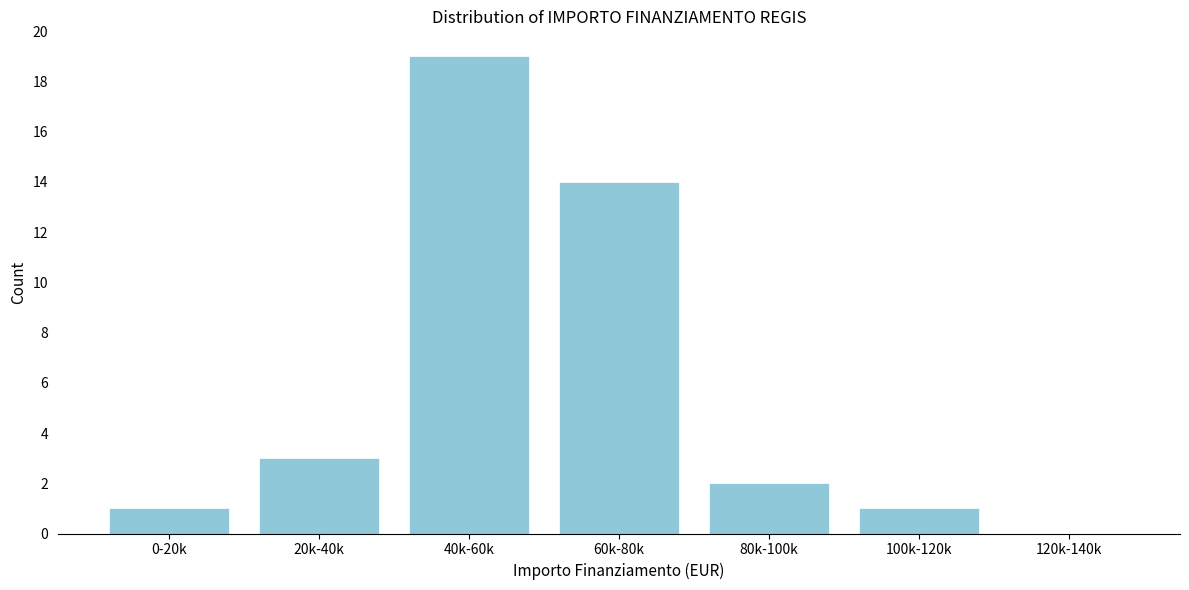

Reading left to right, transcribe all the data shown in this chart.

0-20k=1	20k-40k=3	40k-60k=19	60k-80k=14	80k-100k=2	100k-120k=1	120k-140k=0